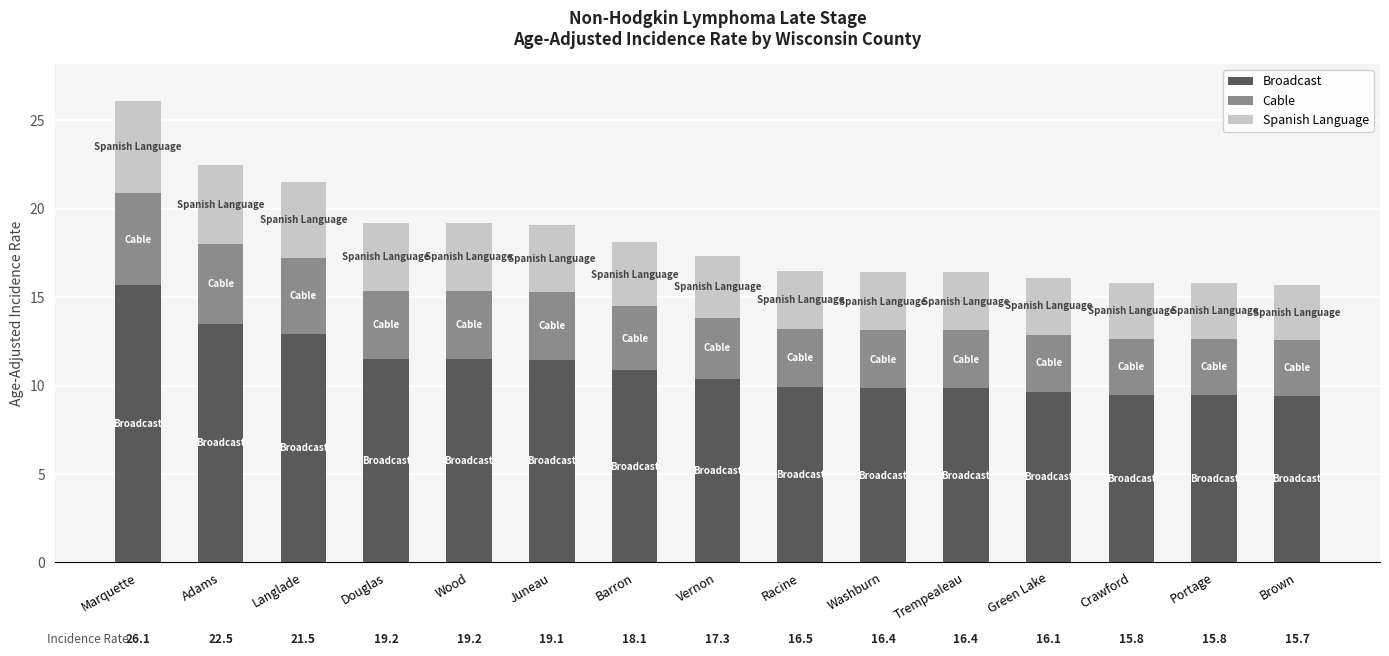

Are the bars grouped side by side (vs. stacked)?

No